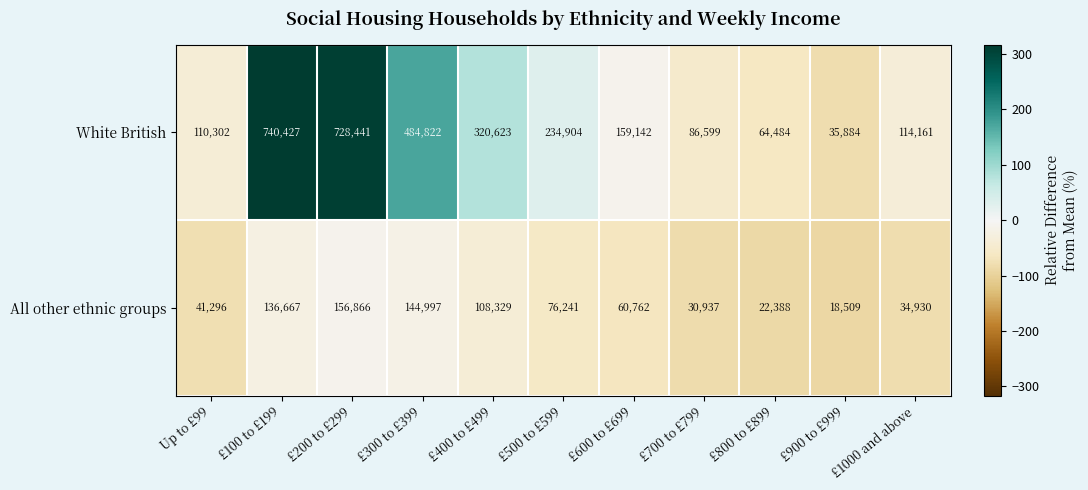

What is the approximate value of White British at Up to £99, to the nearest 50?

110300